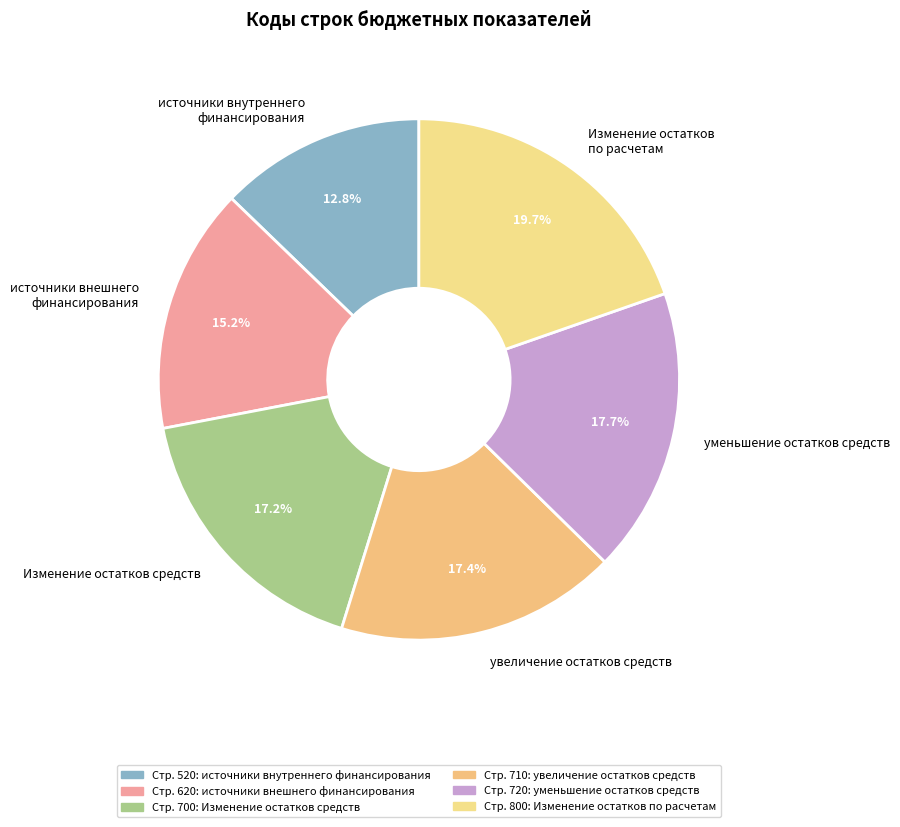

What percentage is NOT represented by уменьшение остатков средств?

82.3%